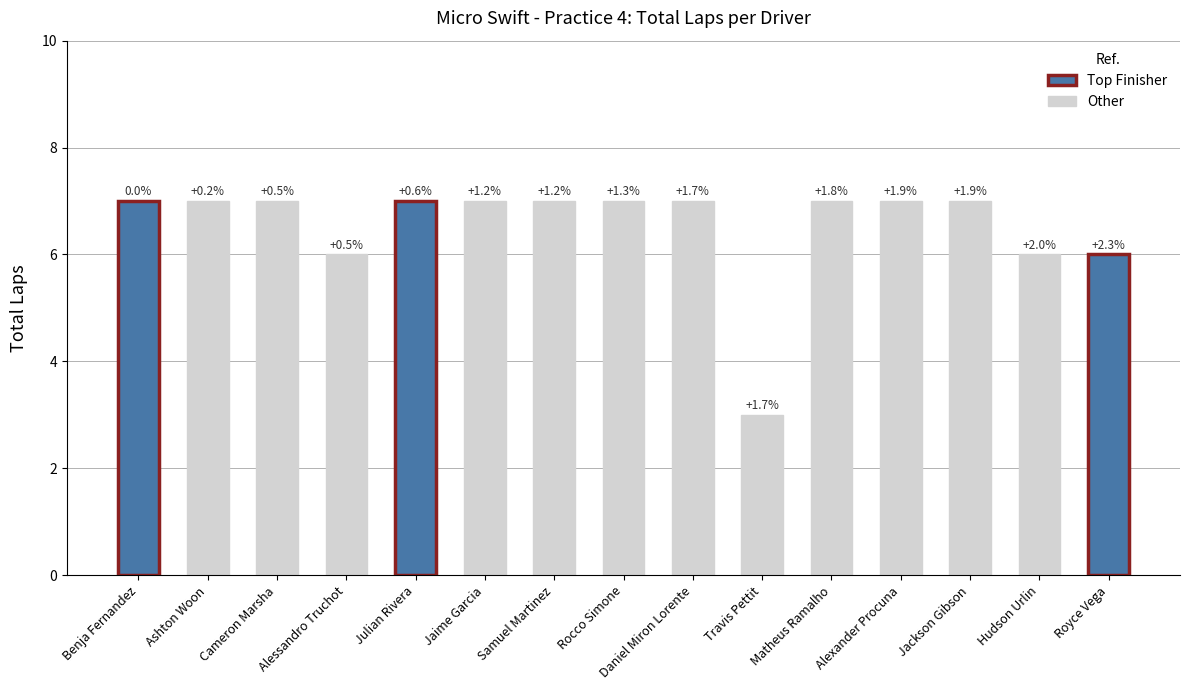

What is the difference between the maximum and minimum values?

4